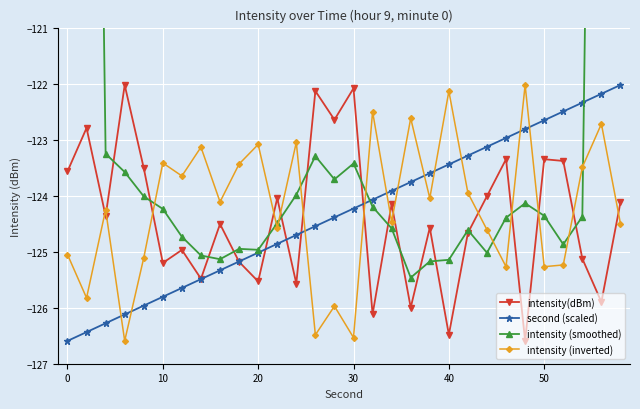

Which series ends up on top after the final intersection of intensity (inverted) and intensity(dBm)?

intensity(dBm)